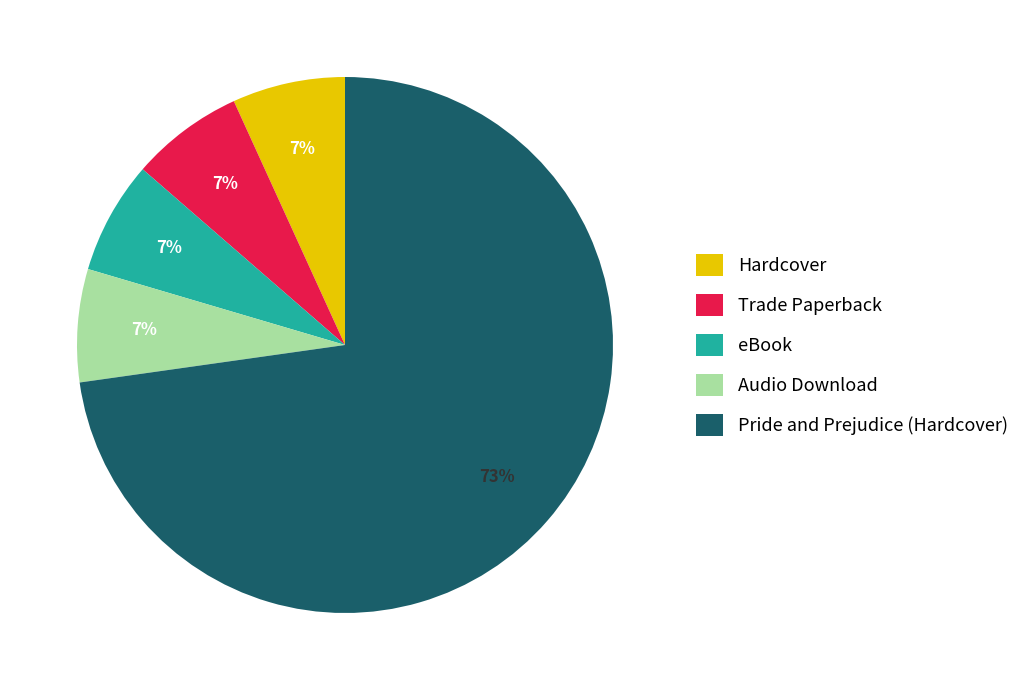

Which slice is the largest?

Pride and Prejudice (Hardcover)